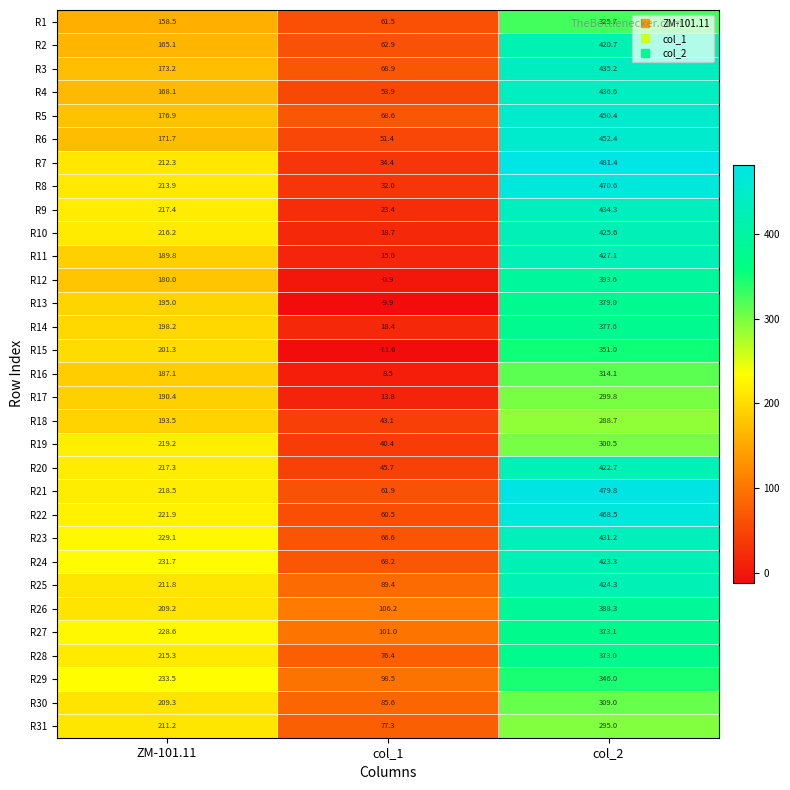

At which label does R2 first exceed 165?

ZM-101.11